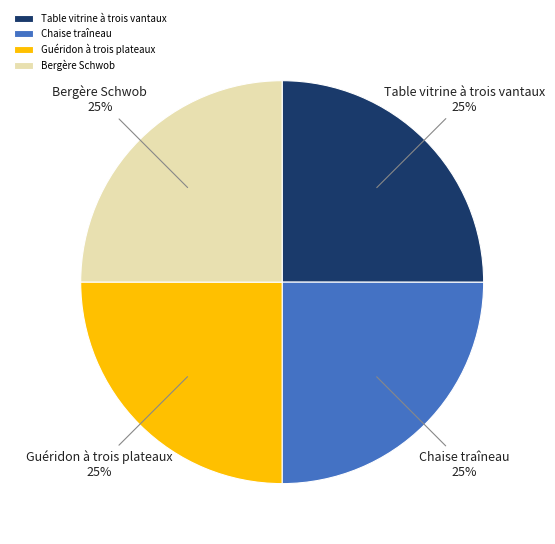

To the nearest percent, what is the average slice percentage?

25%